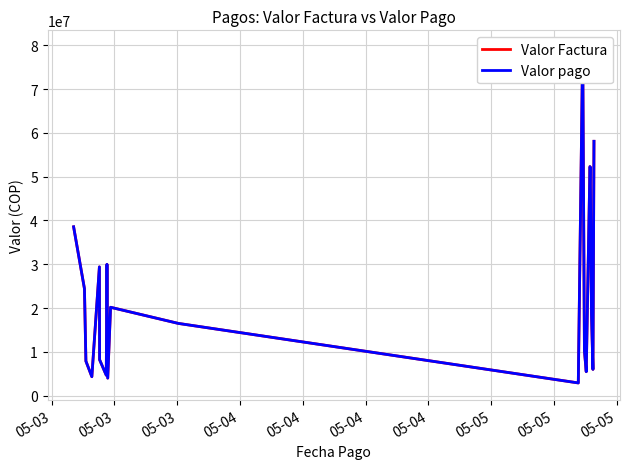

Count the number of categories in the chart.

20